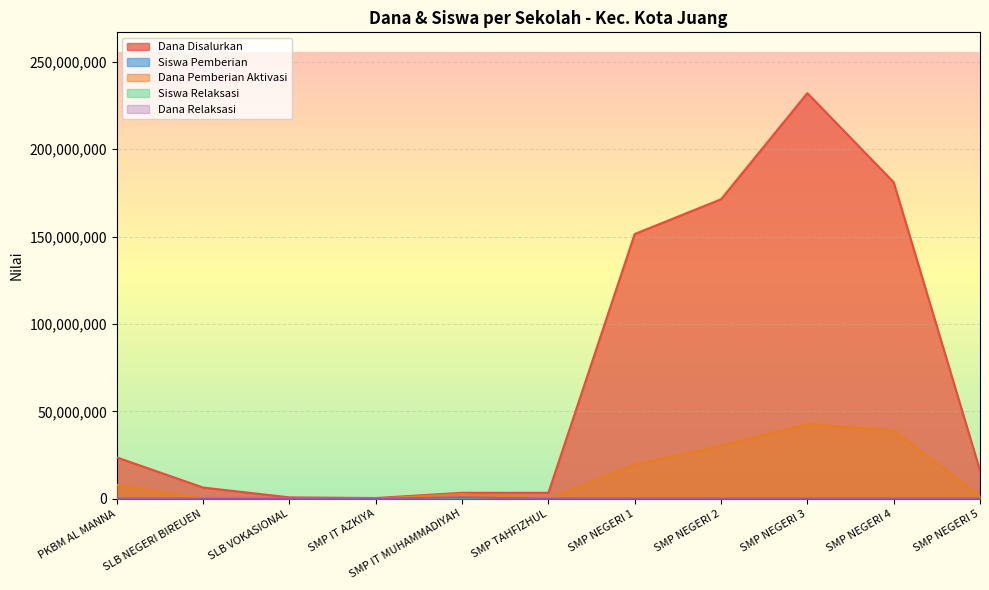

What are all the series names shown in the legend?

Dana Disalurkan, Siswa Pemberian, Dana Pemberian Aktivasi, Siswa Relaksasi, Dana Relaksasi